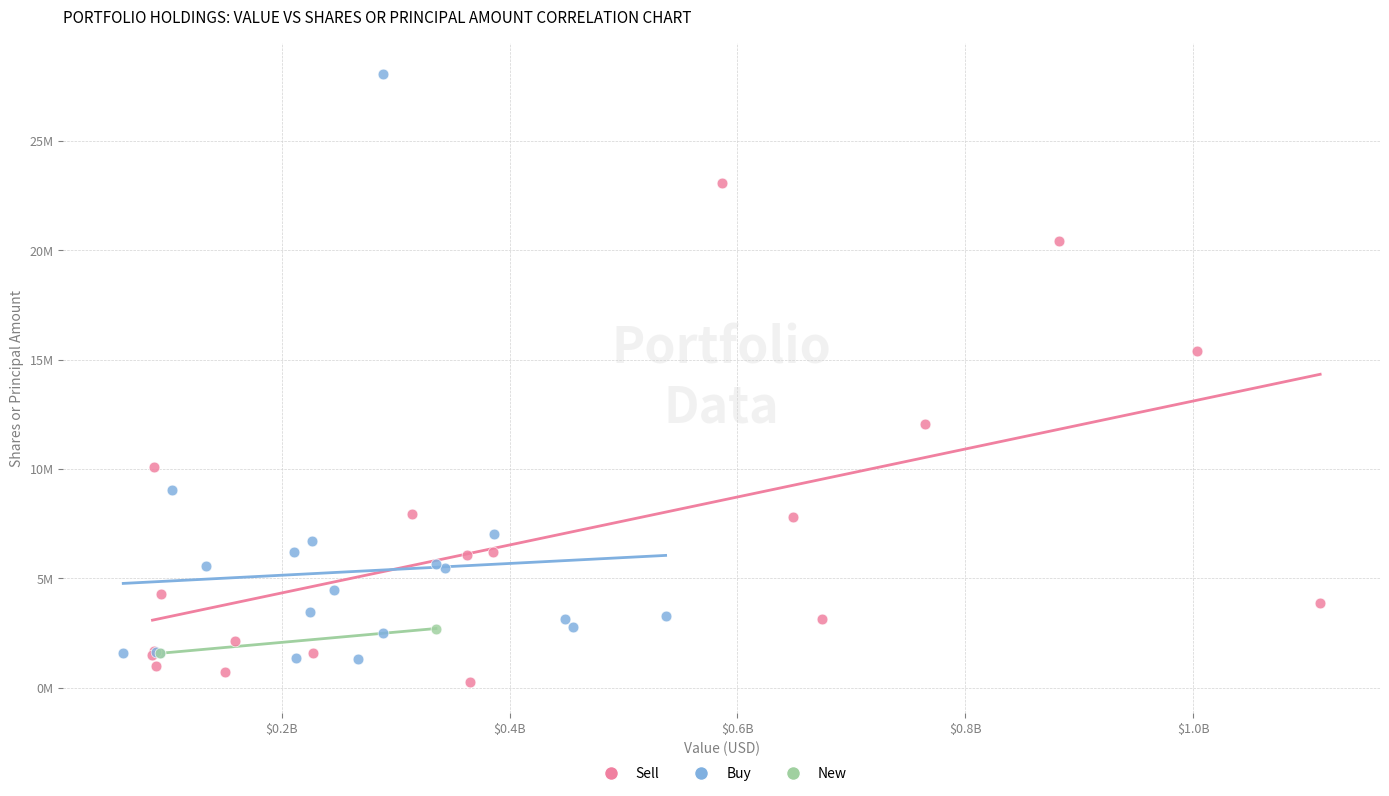

Which series reaches the maximum Y coordinate?

Buy